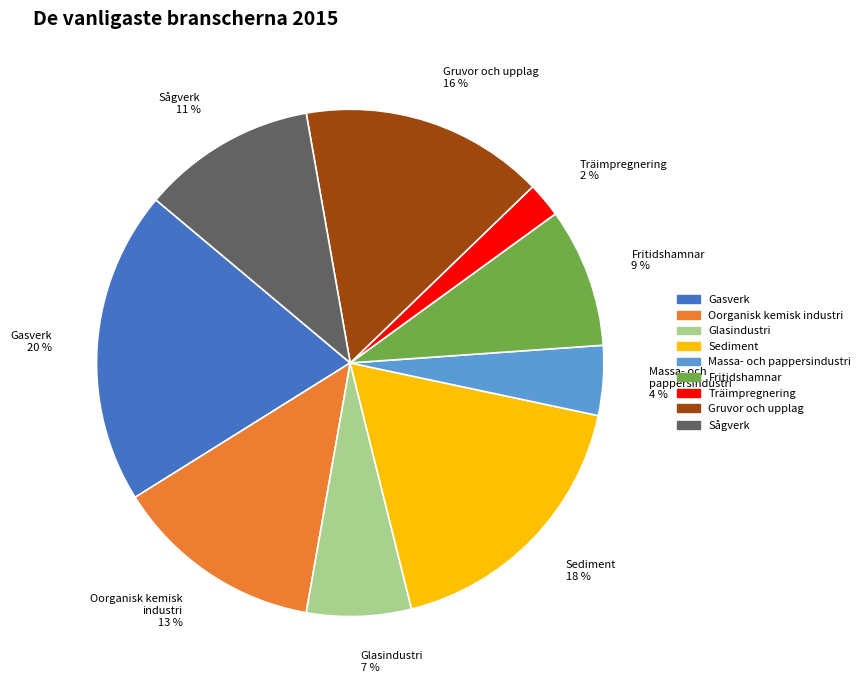

Which category has the smallest portion of the pie?

Träimpregnering